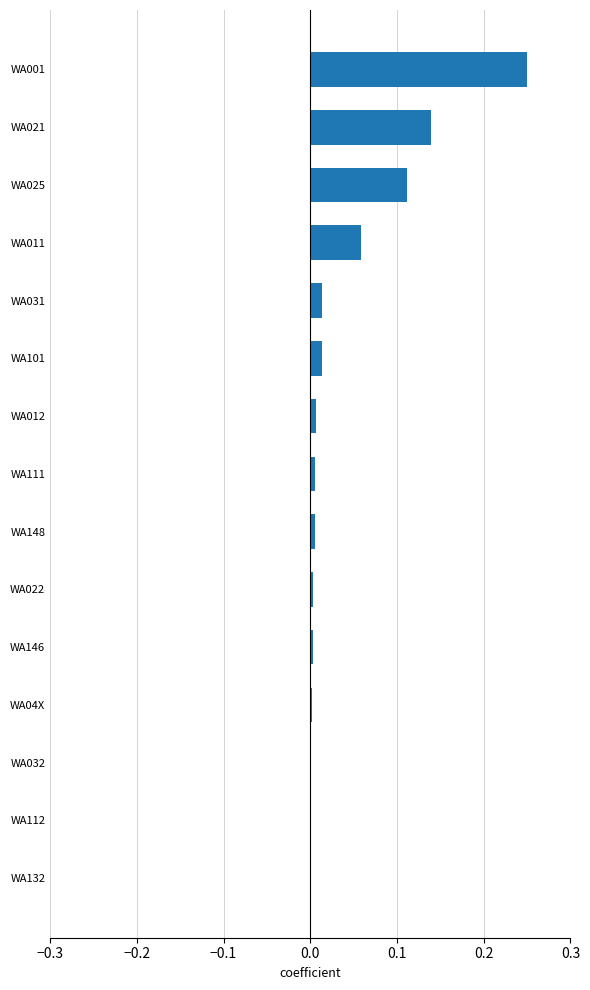

What is the change in value from WA101 to WA021?

+0.1